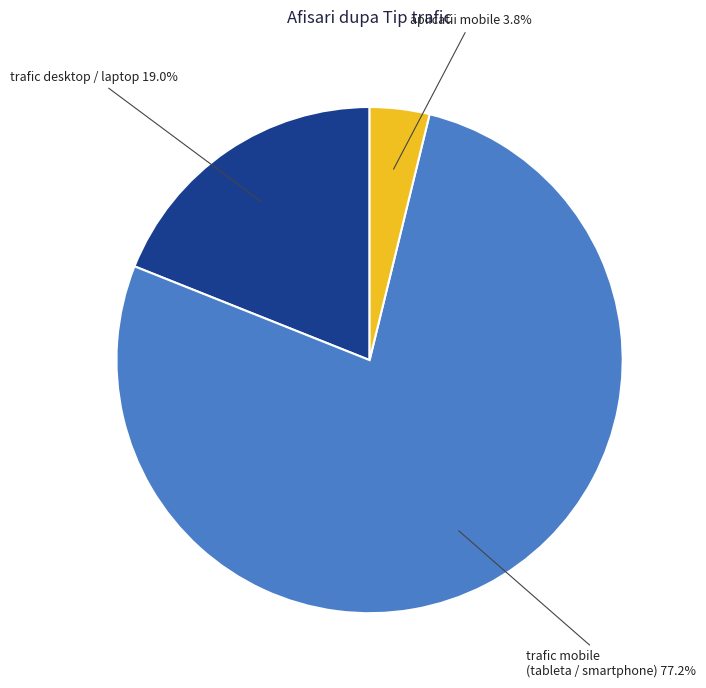

What percentage is NOT represented by trafic mobile (tableta / smartphone)?

22.8%